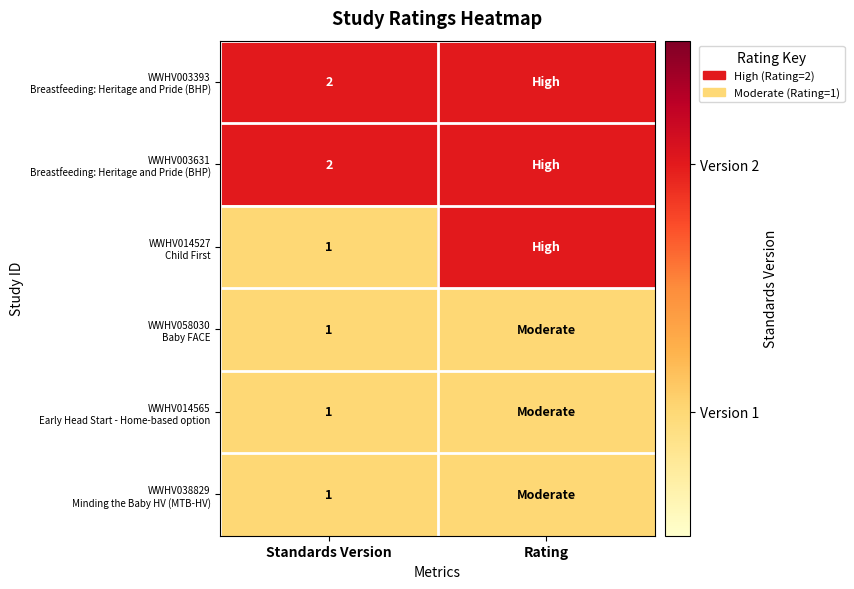

The WWHV003631 Breastfeeding: Heritage and Pride (BHP) series shows 2 at Rating. True or false?

True